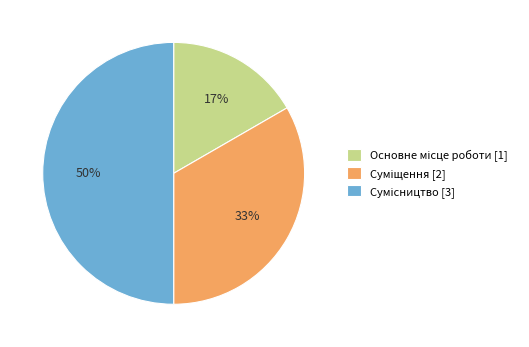

To the nearest percent, what is the difference between the largest and smallest slice percentages?

33%